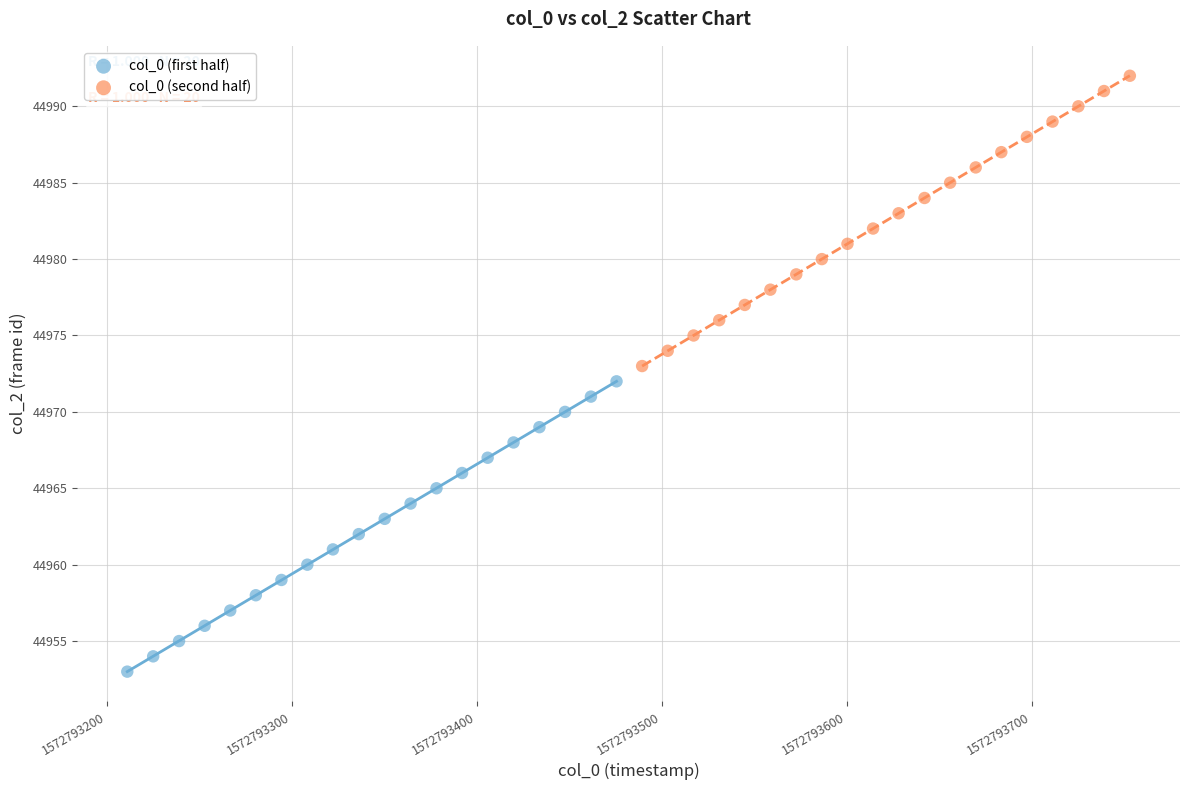

Which series contains the lowest Y value?

col_0 (first half)